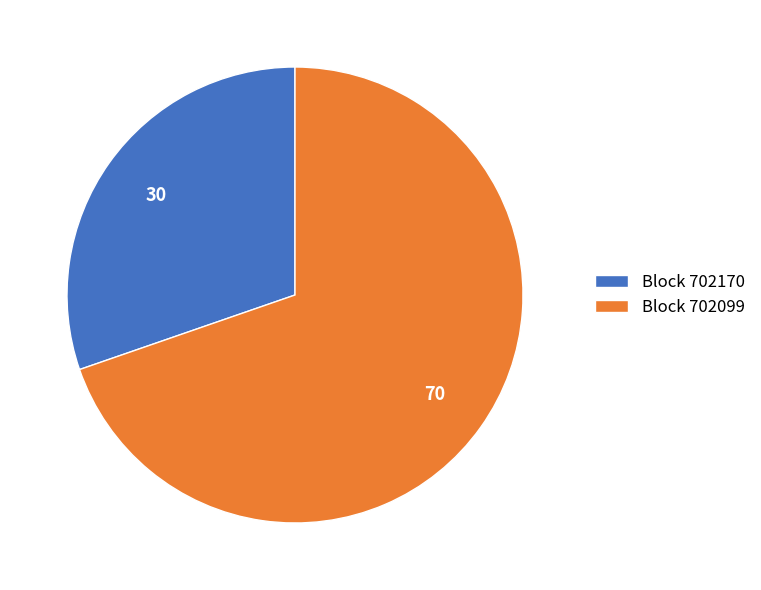

What is the majority slice?

Block 702099